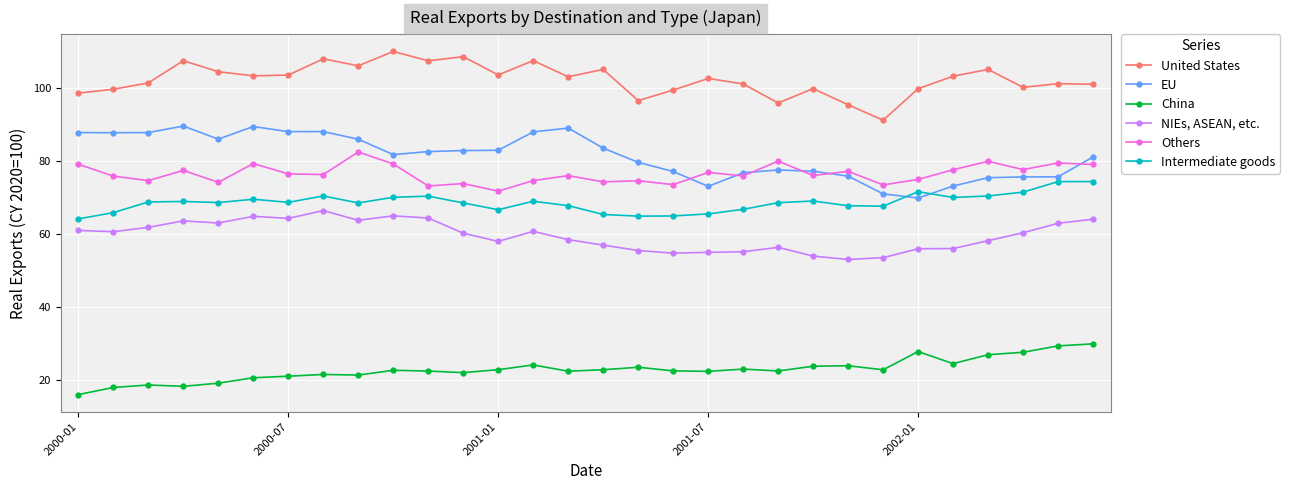

What is the value of the China point at the 23rd from the left?

24.0